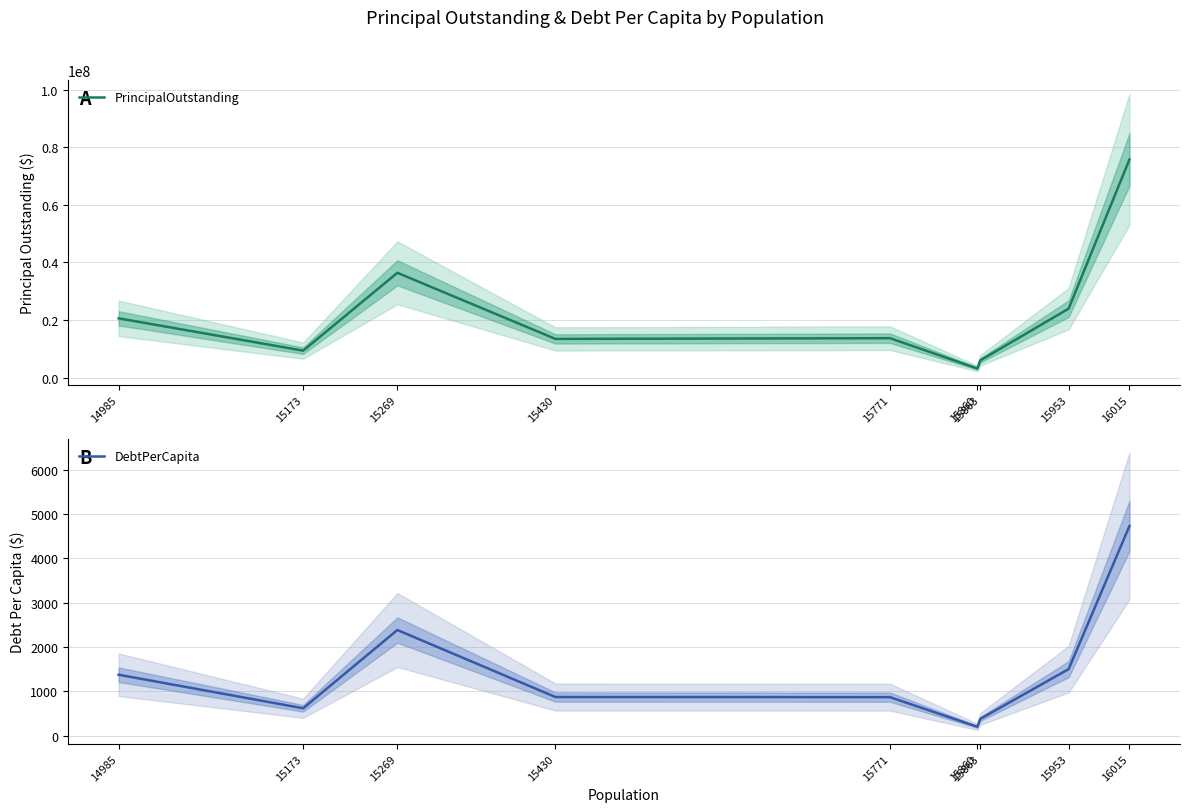

What are all the series names shown in the legend?

PrincipalOutstanding, DebtPerCapita